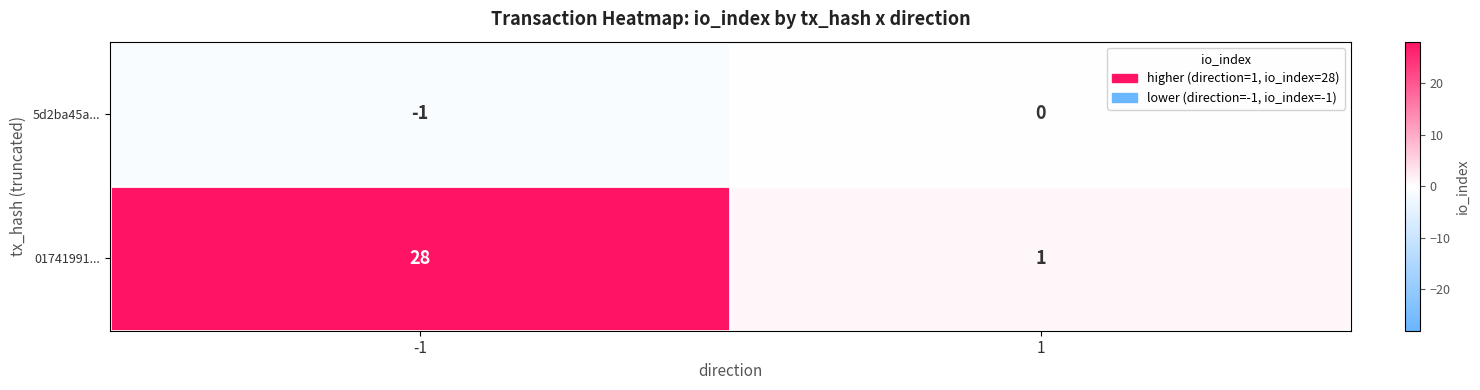

Reading left to right, extract all data points from this chart.

5d2ba45a...: -1=-1	1=0
01741991...: -1=28	1=1